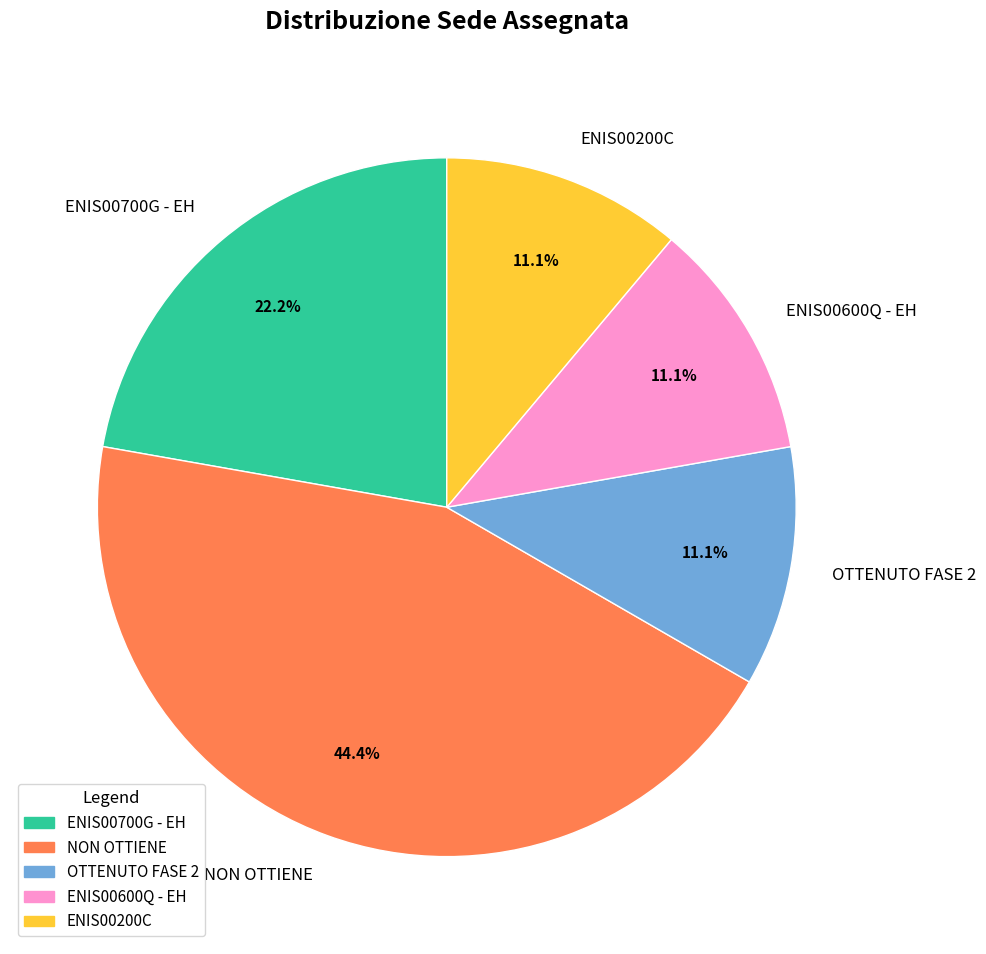

What is the largest slice in the pie chart?

NON OTTIENE